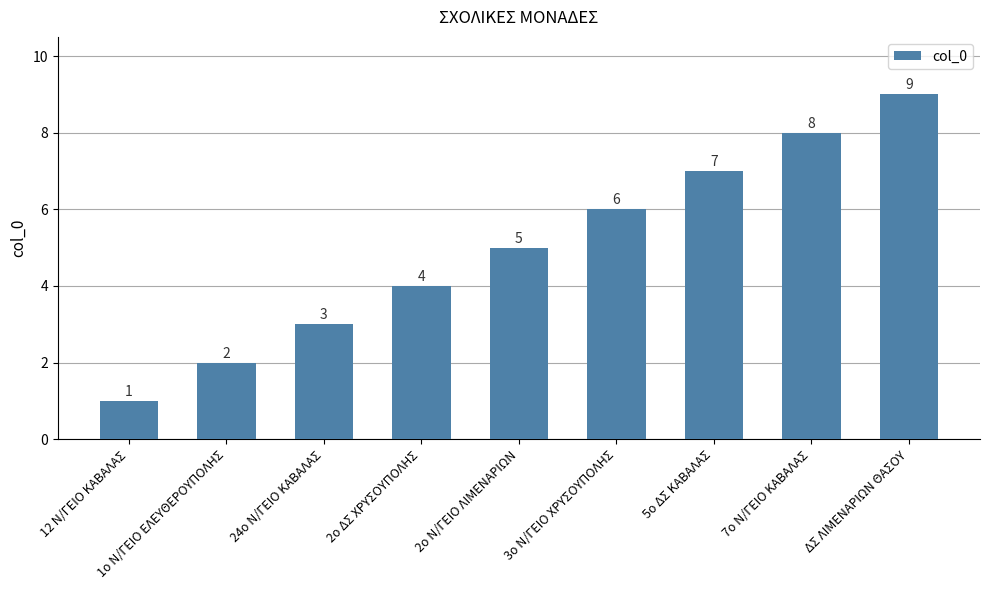

Count the values in the range 3 to 7.

5